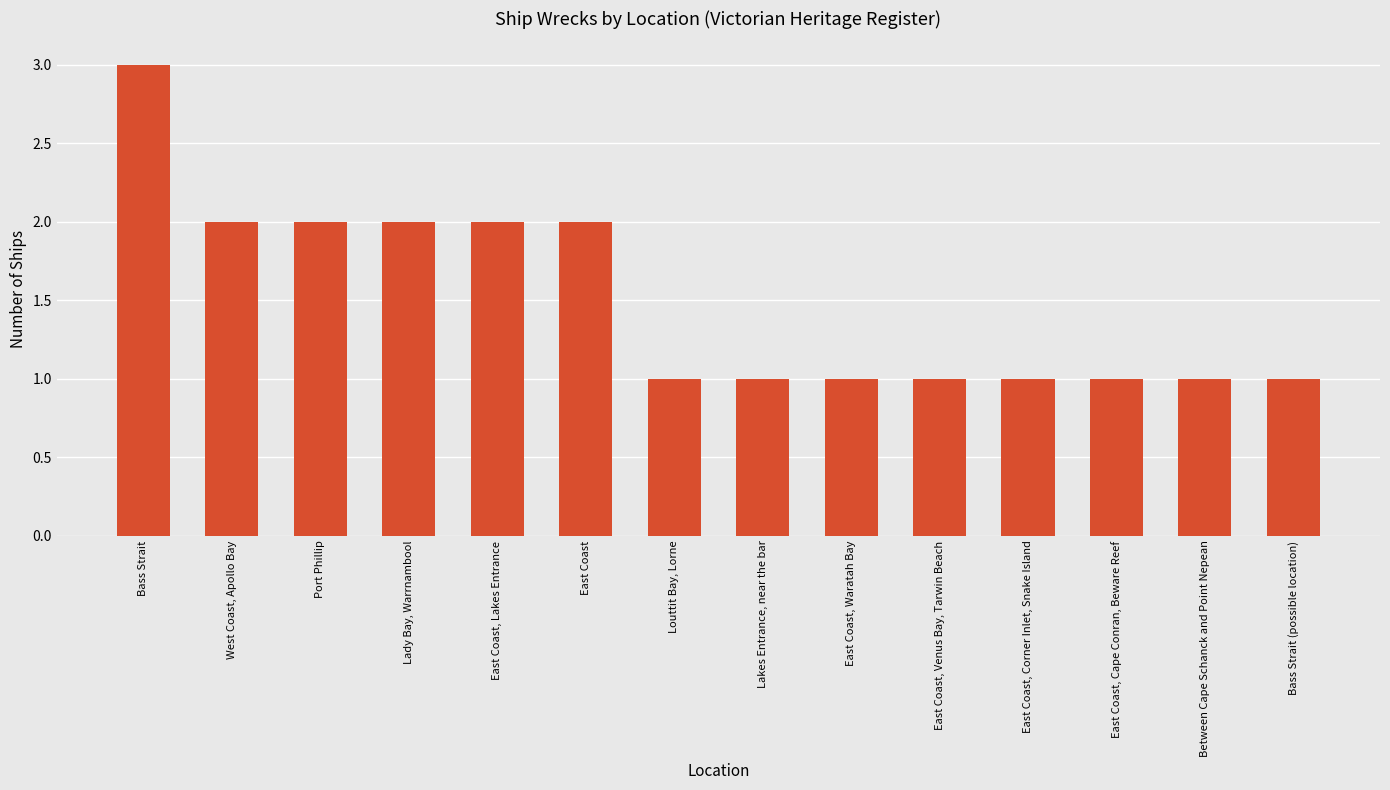

What is the difference between the values at East Coast, Corner Inlet, Snake Island and East Coast, Lakes Entrance?

1